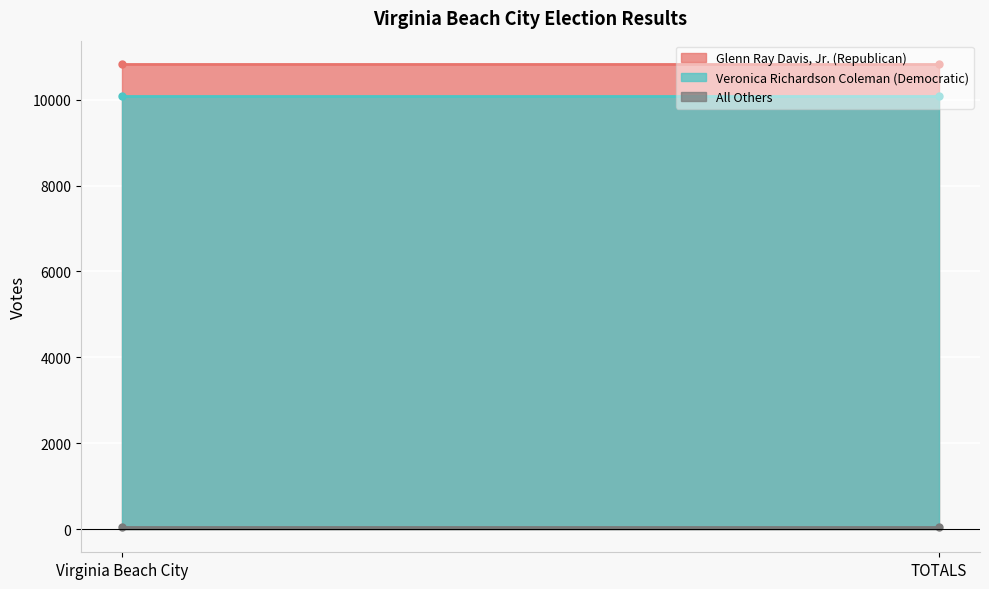

What value does the All Others series have at Virginia Beach City?

52